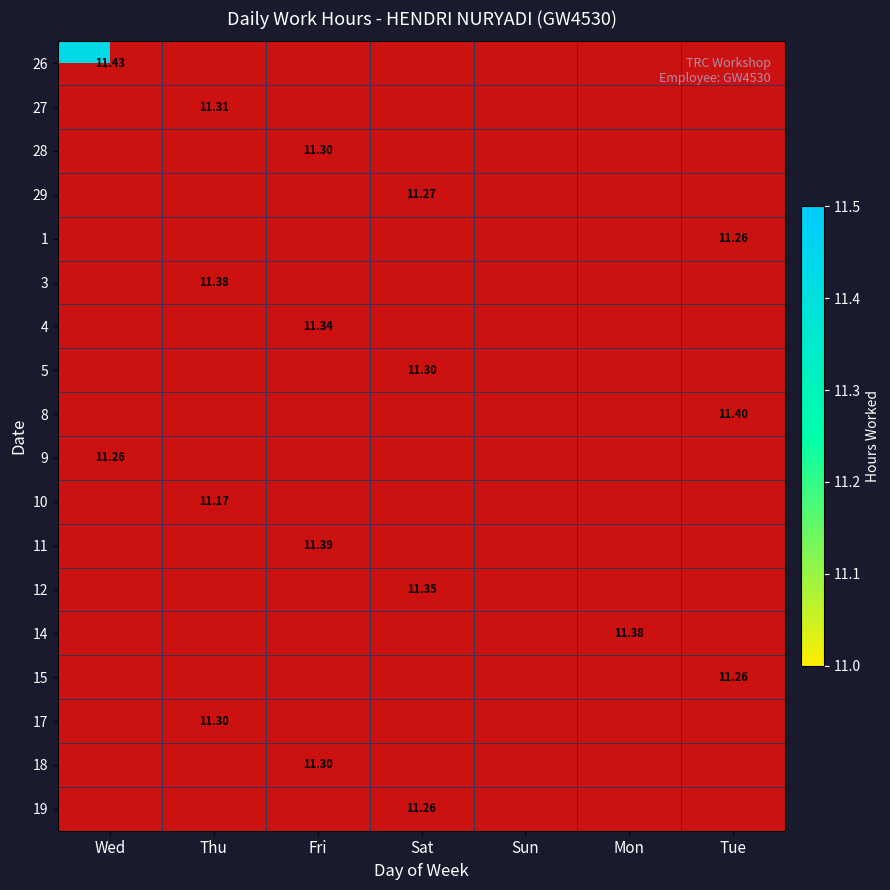

List the labels in order of 19 value, smallest first.

Wed, Thu, Fri, Sat, Sun, Mon, Tue